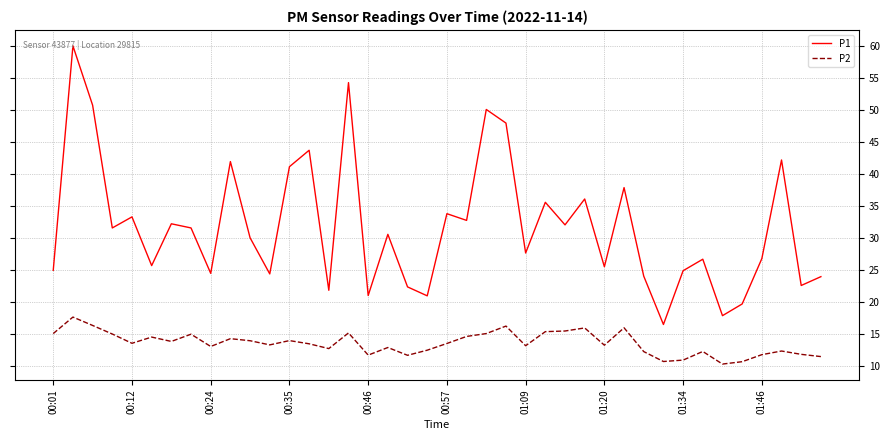

What is the greatest value displayed?

60.0